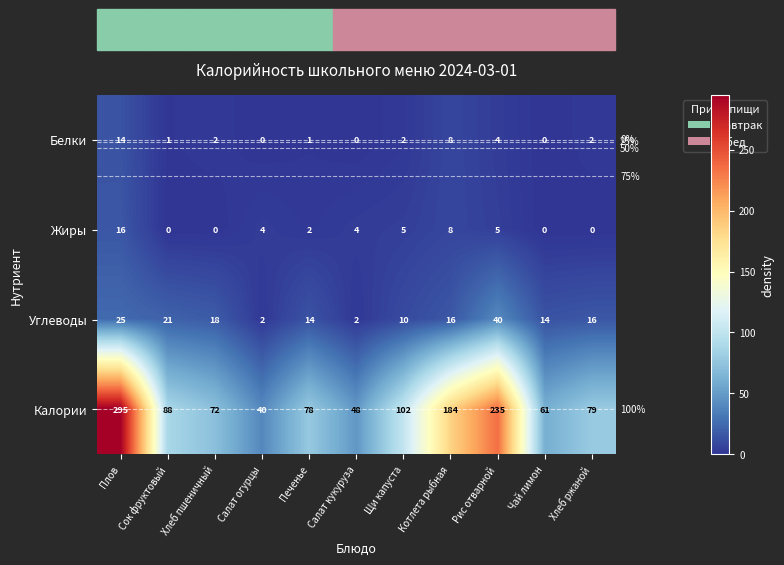

At how many categories does at least one series exceed 176?

3